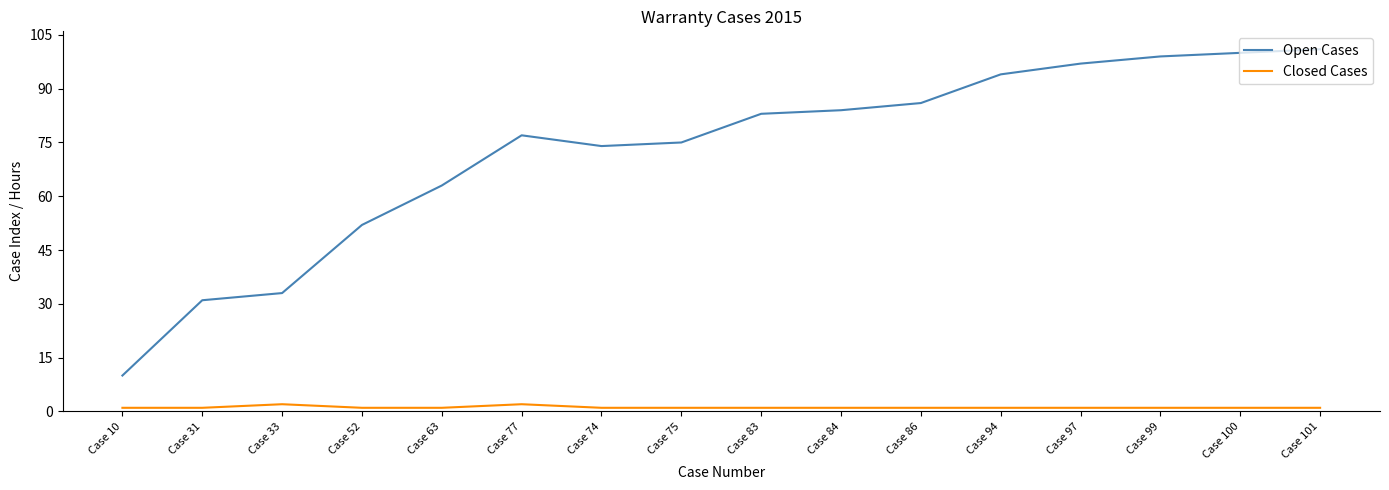

At which category does Open Cases reach its first local peak?

Case 77